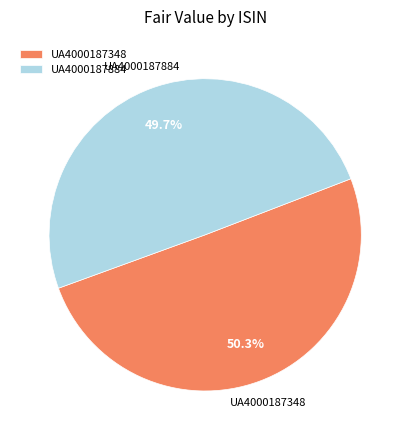

To the nearest percent, what is the difference between the largest and smallest slice percentages?

1%